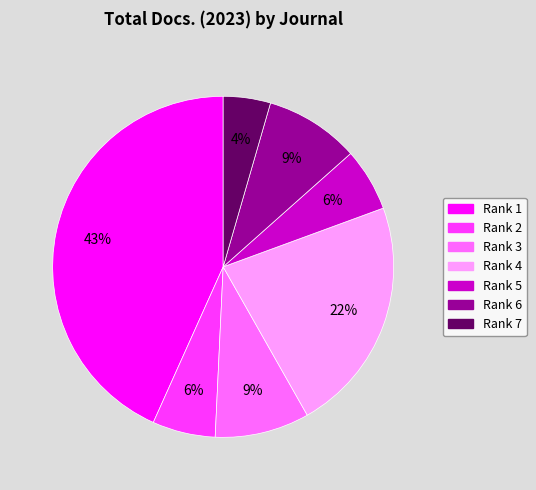

To the nearest percent, what is the difference between the largest and smallest slice percentages?

39%